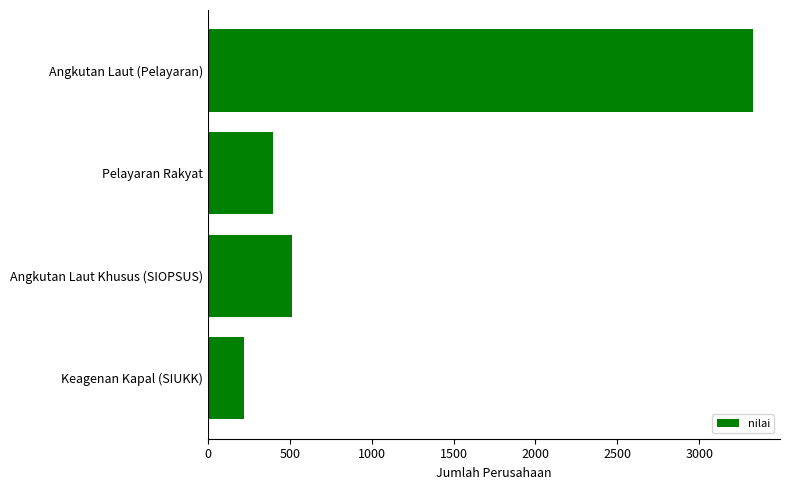

What is the smallest value displayed?

221